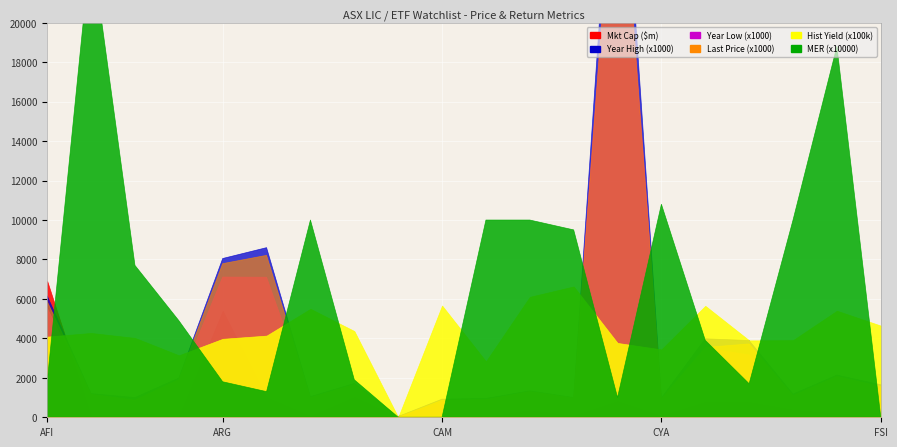

At which category does Year Low reach its first local valley?

AMH